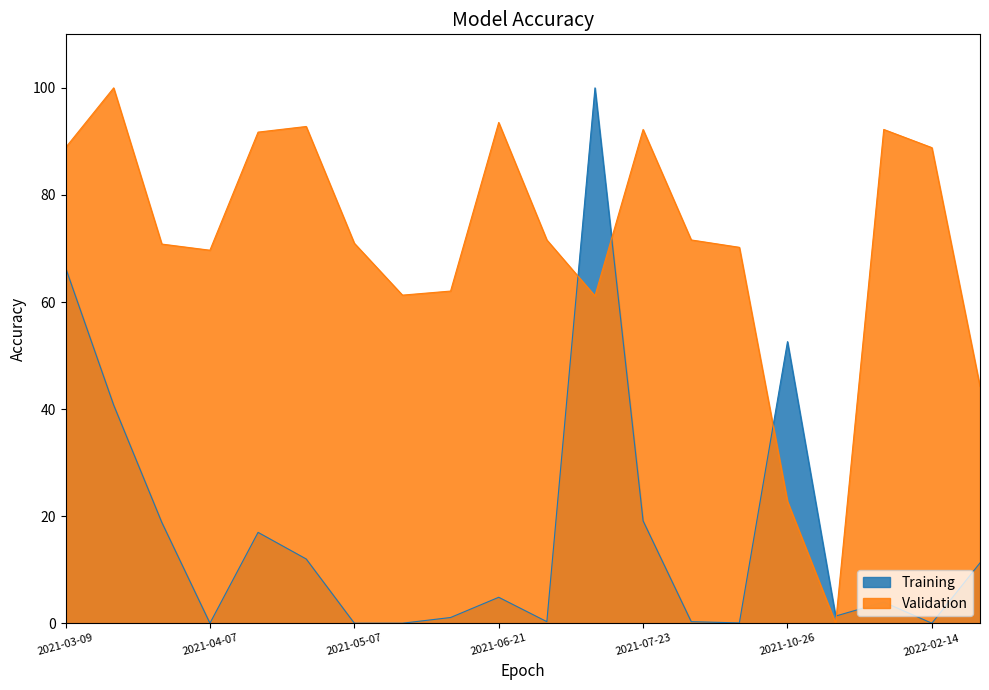

What are all the series names shown in the legend?

Training, Validation